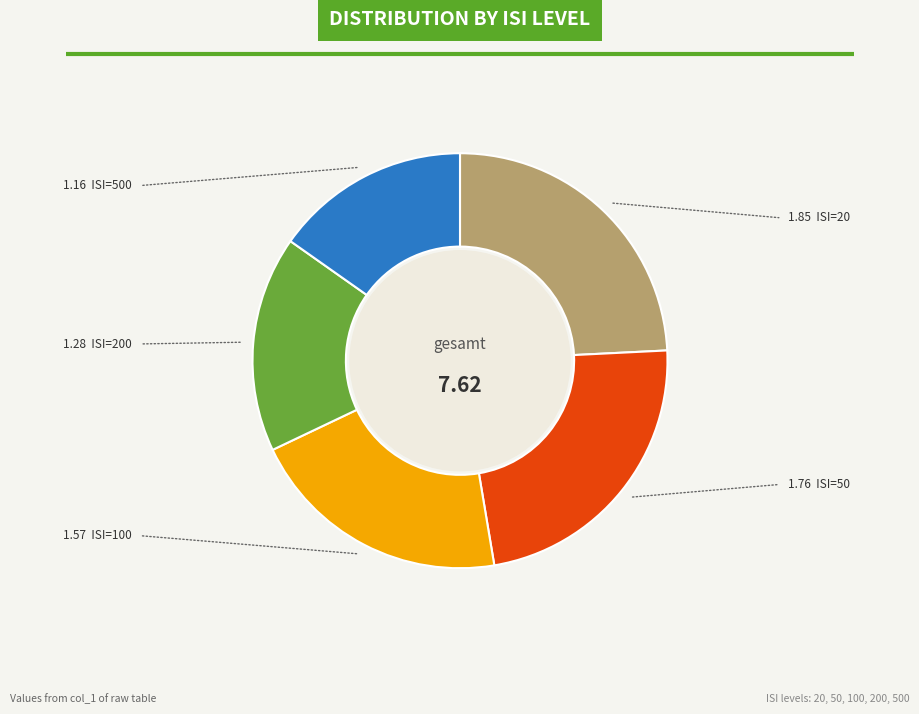

Does any single category account for the majority?

No